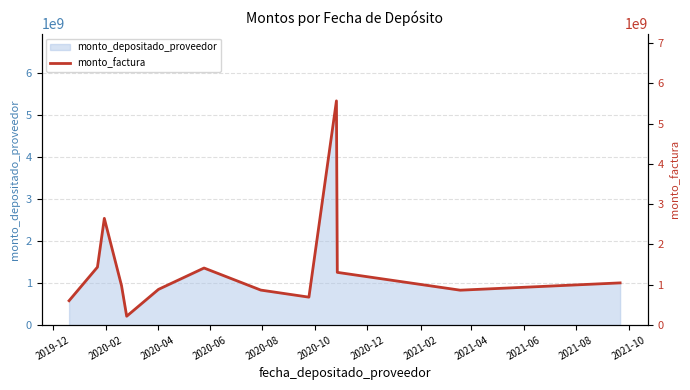

What is the maximum value for monto_depositado_proveedor?

5340454281